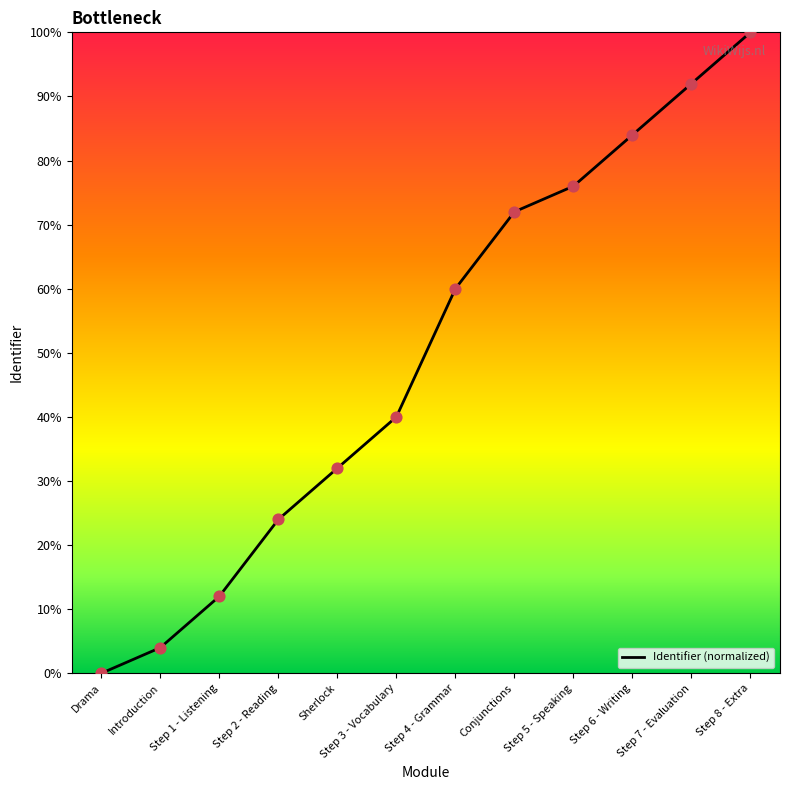

What is the change in value from Sherlock to Step 3 - Vocabulary?

+8